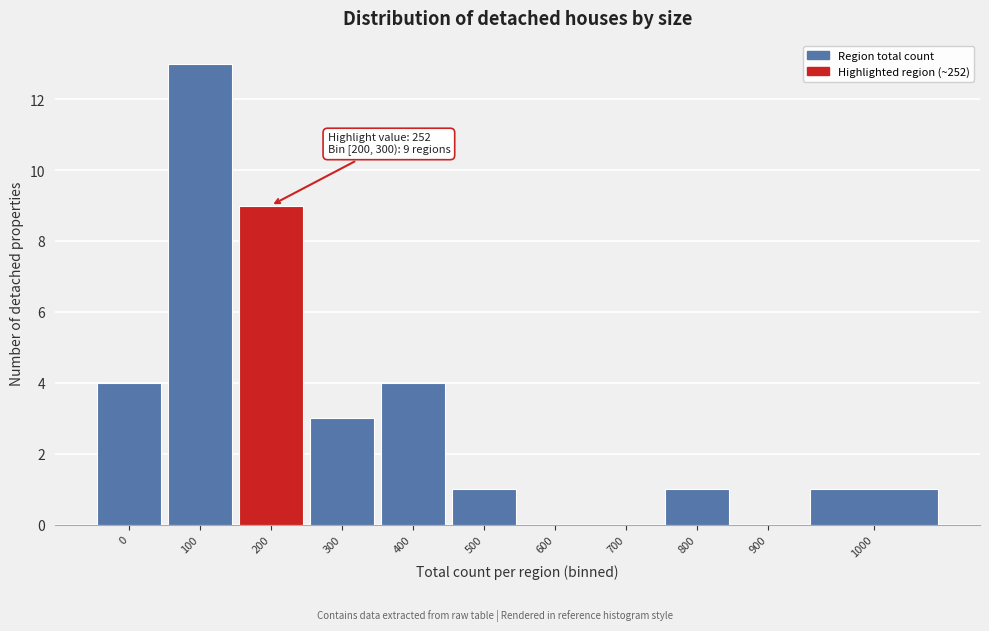

Reading left to right, what are all the values shown in this chart?

0=4	100=13	200=9	300=3	400=4	500=1	600=0	700=0	800=1	900=0	1000=1